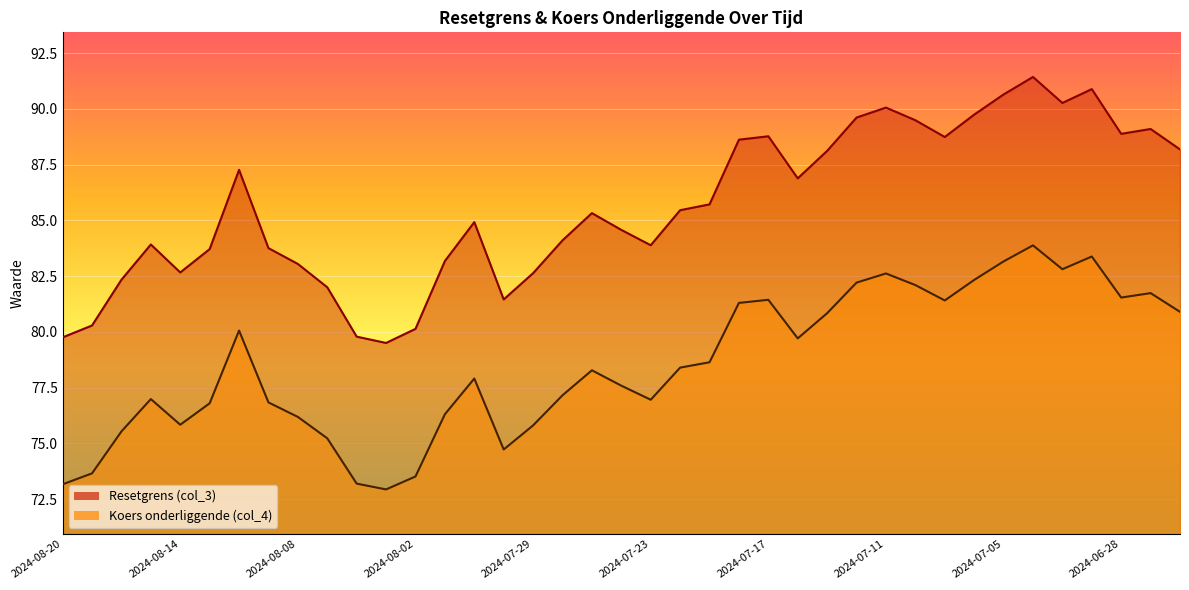

At which label does Resetgrens (col_3) first exceed 85?

2024-08-12